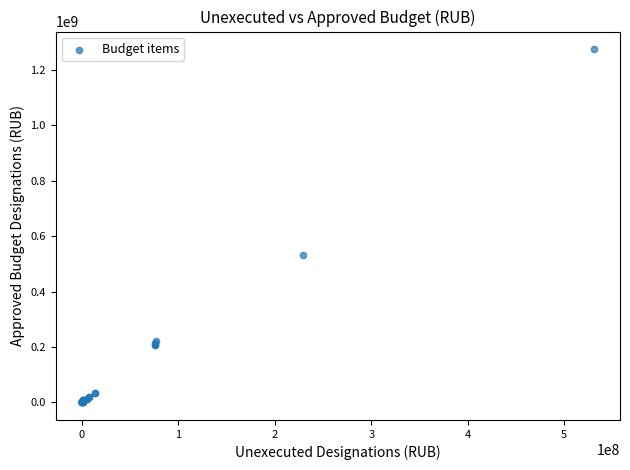

What Y value in the scatter plot is closest to 637301546?

533202900.0